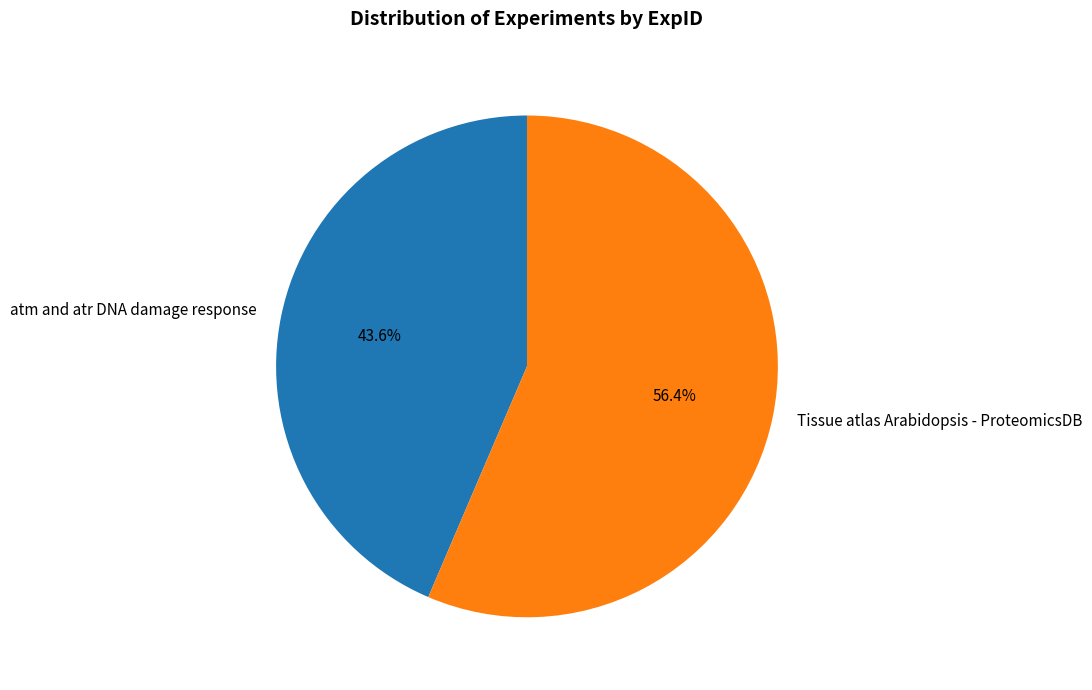

Between Tissue atlas Arabidopsis - ProteomicsDB and atm and atr DNA damage response, which is larger?

Tissue atlas Arabidopsis - ProteomicsDB